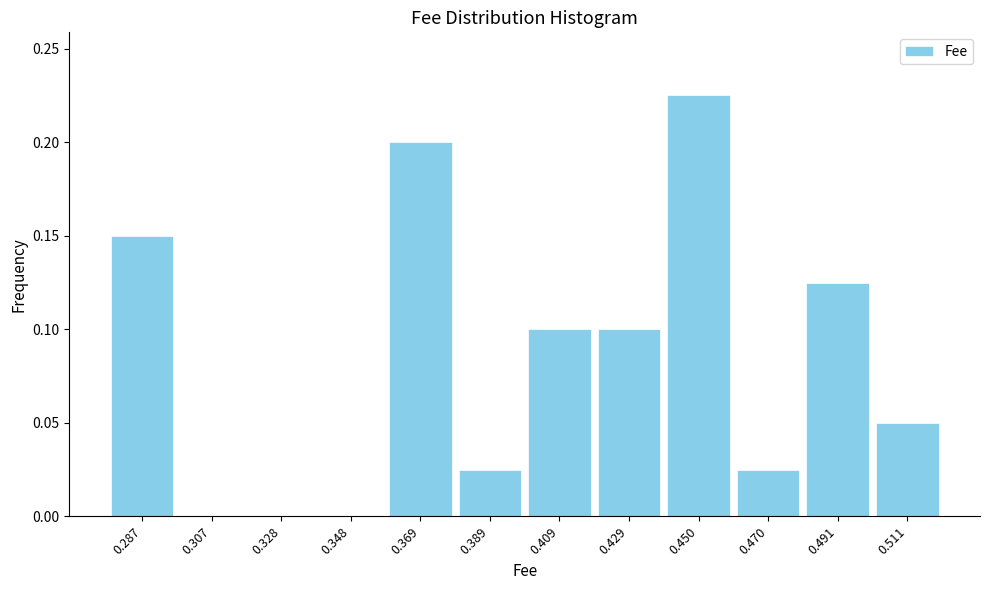

Reading left to right, list every bar in this chart as the range it spans on the x-axis followed by its height. Neither the bar edges nor the heights are printed on the chart, so give them approximately, as read against the axes.

0.275 to 0.295: 0.150
0.295 to 0.320: 0
0.320 to 0.340: 0
0.340 to 0.360: 0
0.360 to 0.380: 0.200
0.380 to 0.400: 0.025
0.400 to 0.420: 0.100
0.420 to 0.440: 0.100
0.440 to 0.460: 0.225
0.460 to 0.480: 0.025
0.480 to 0.500: 0.125
0.500 to 0.520: 0.050